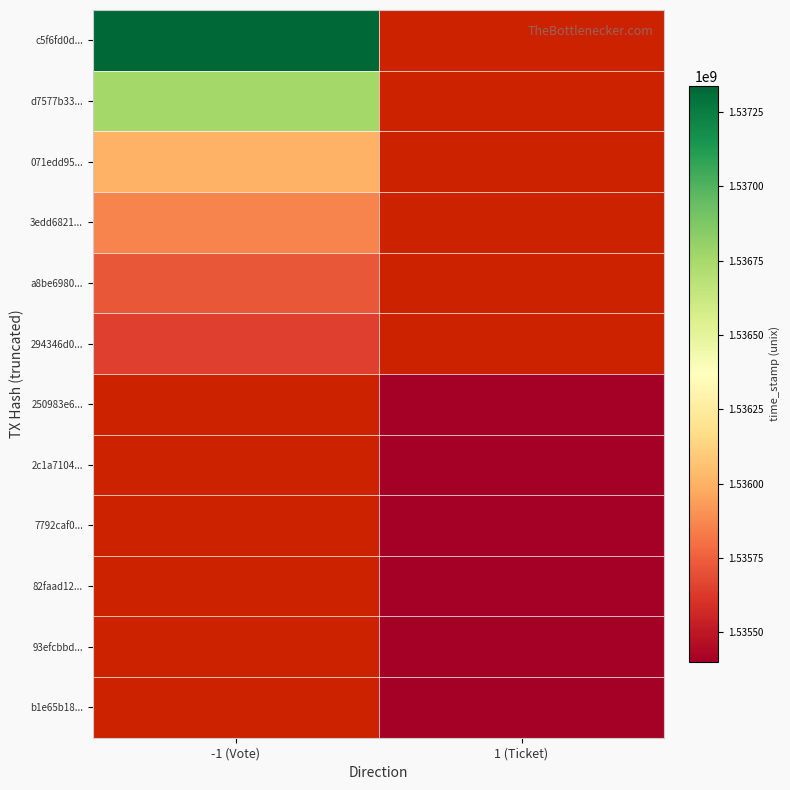

Is it true that 3edd6821... equals 2657856012.6 at -1 (Vote)?

False